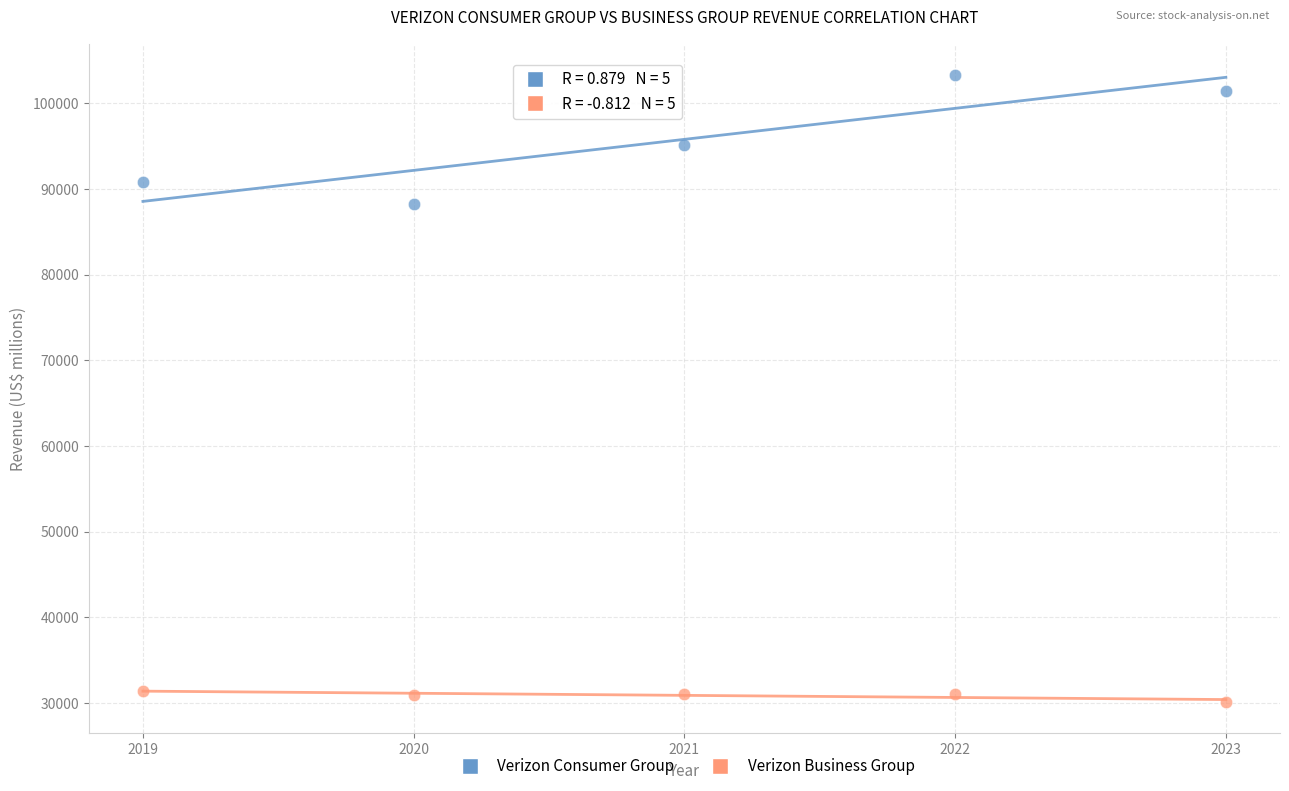

Across all series, what Y value is closest to 66694?

88292